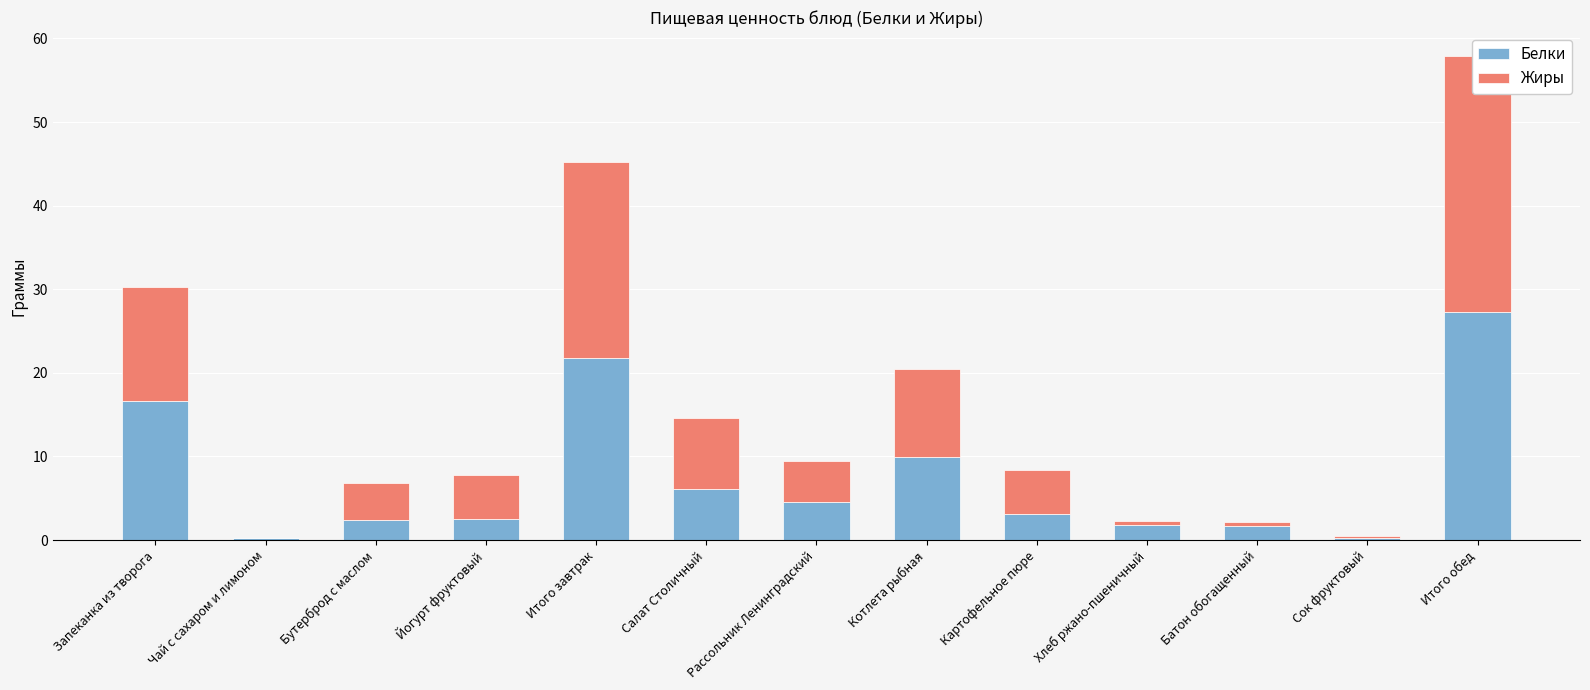

What value does the Жиры series have at Сок фруктовый?

0.3